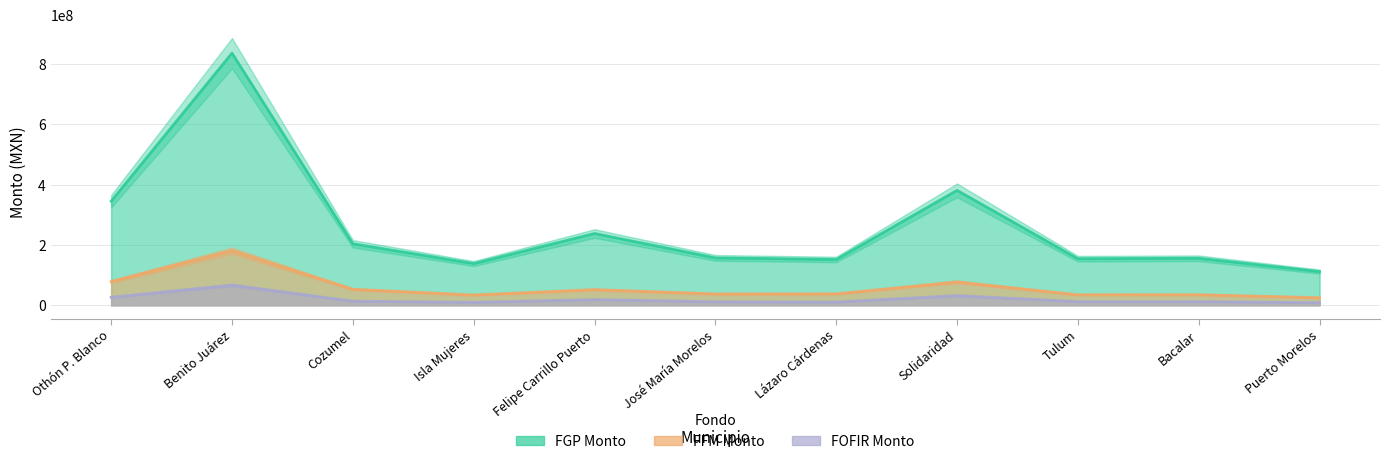

Which has a higher value, Othón P. Blanco or Tulum?

Othón P. Blanco